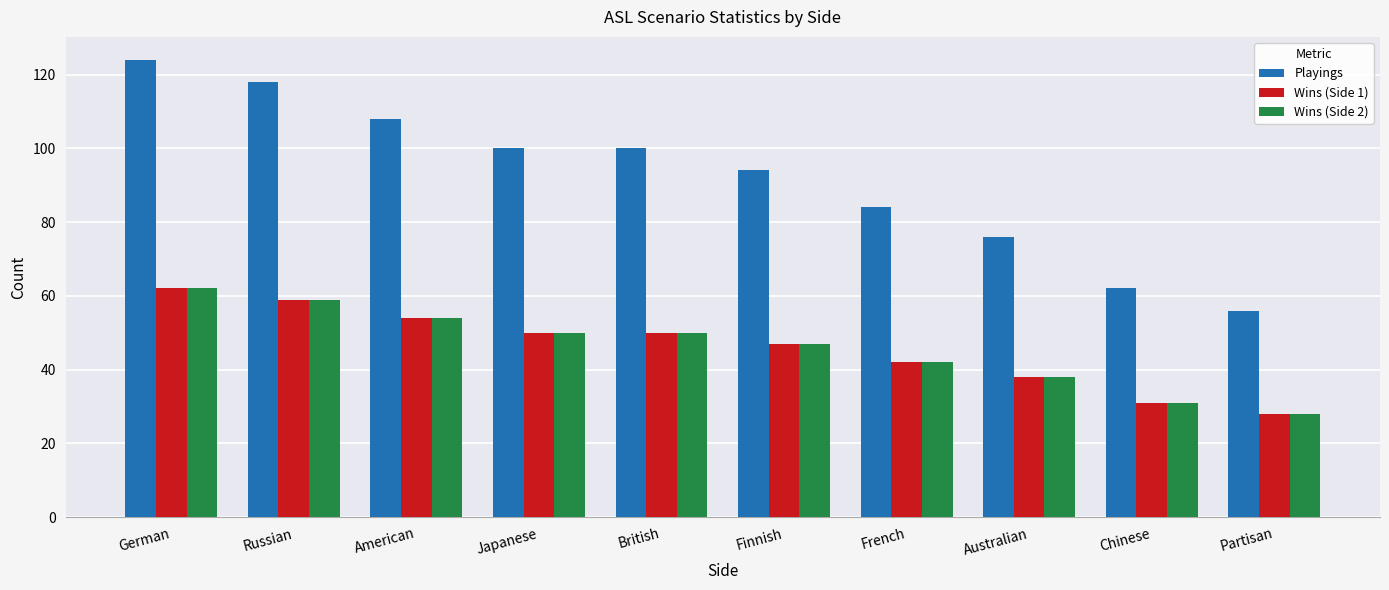

What is the lowest value of the Wins (Side 1) series?

28